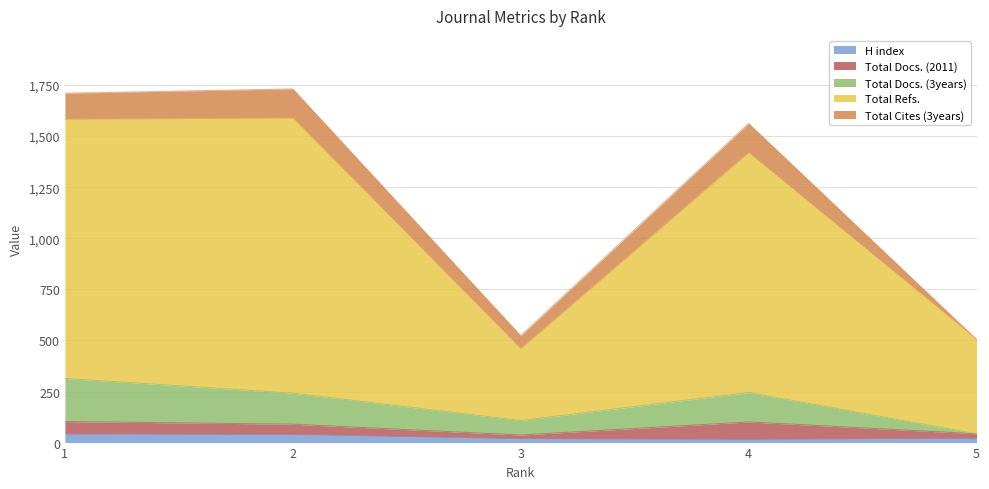

What is the maximum value for H index?

41